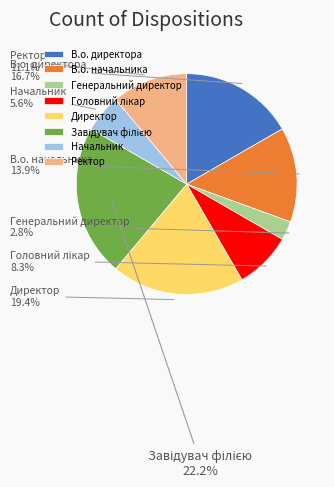

Which category has the smallest portion of the pie?

Генеральний директор